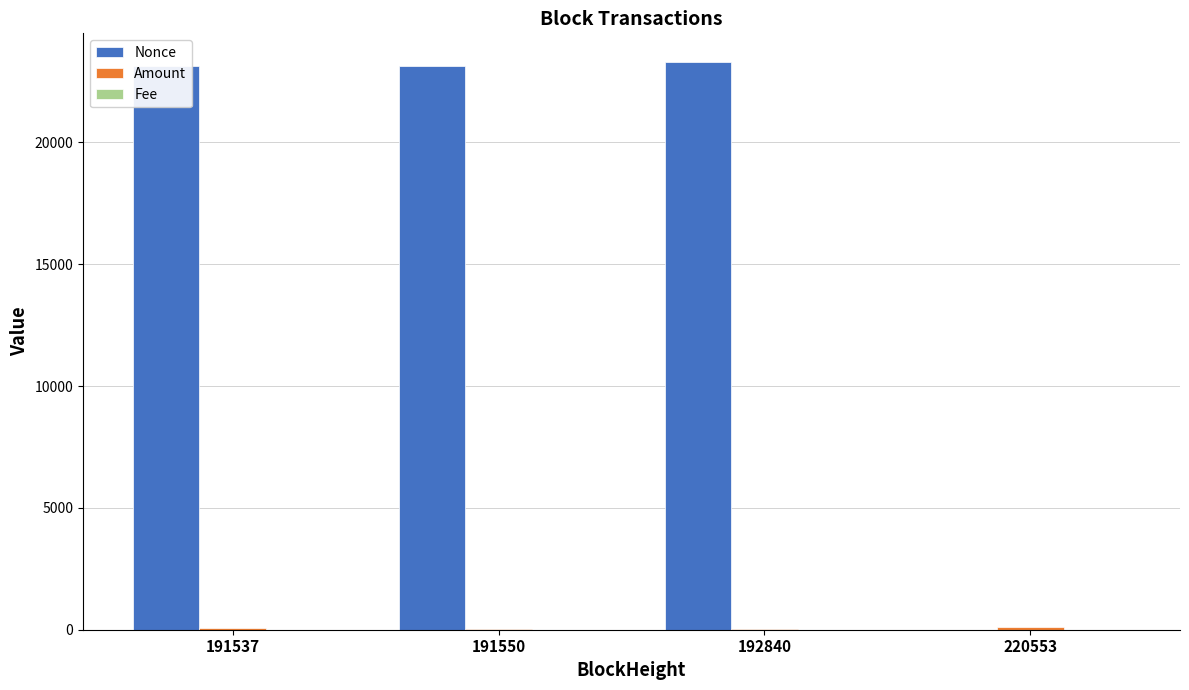

True or false: Nonce has a value of 31331.7 at 191537.

False